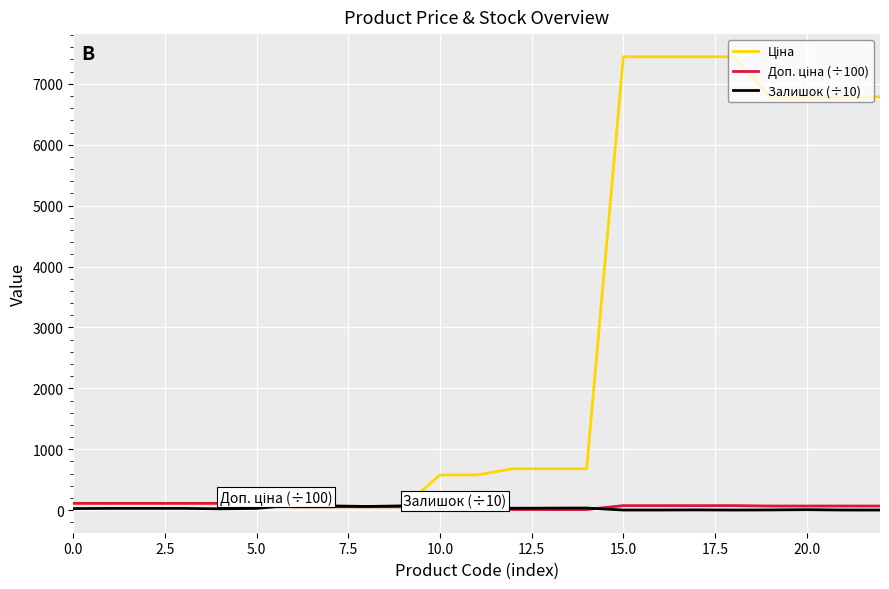

How many lines are shown in the chart?

3